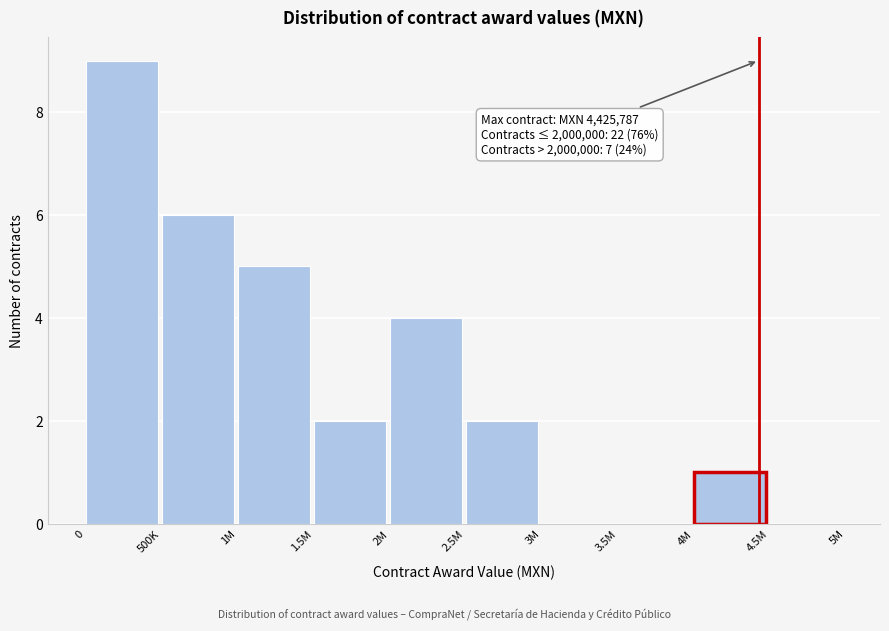

Reading left to right, transcribe all the data shown in this chart.

0=9	500K=6	1M=5	1.5M=2	2M=4	2.5M=2	3M=0	3.5M=0	4M=1	4.5M=0